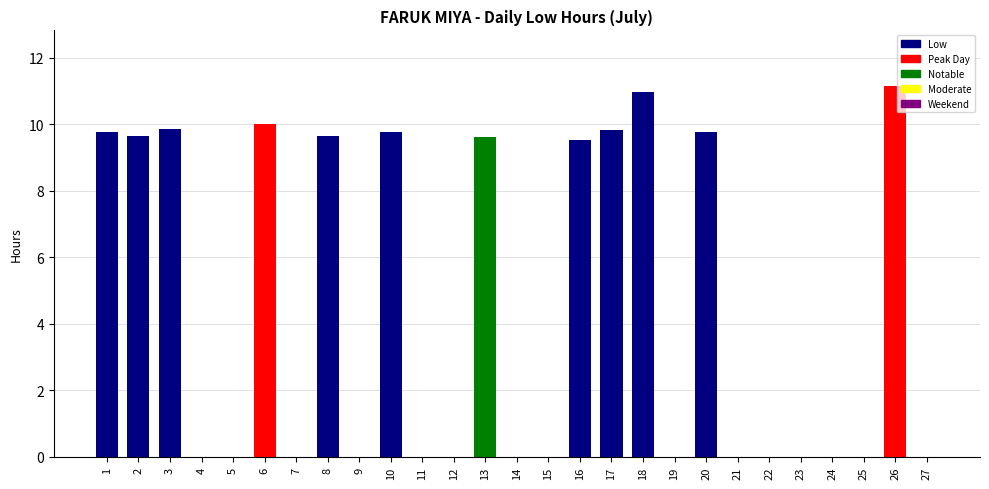

True or false: the data shows 16.0 at 1.

False